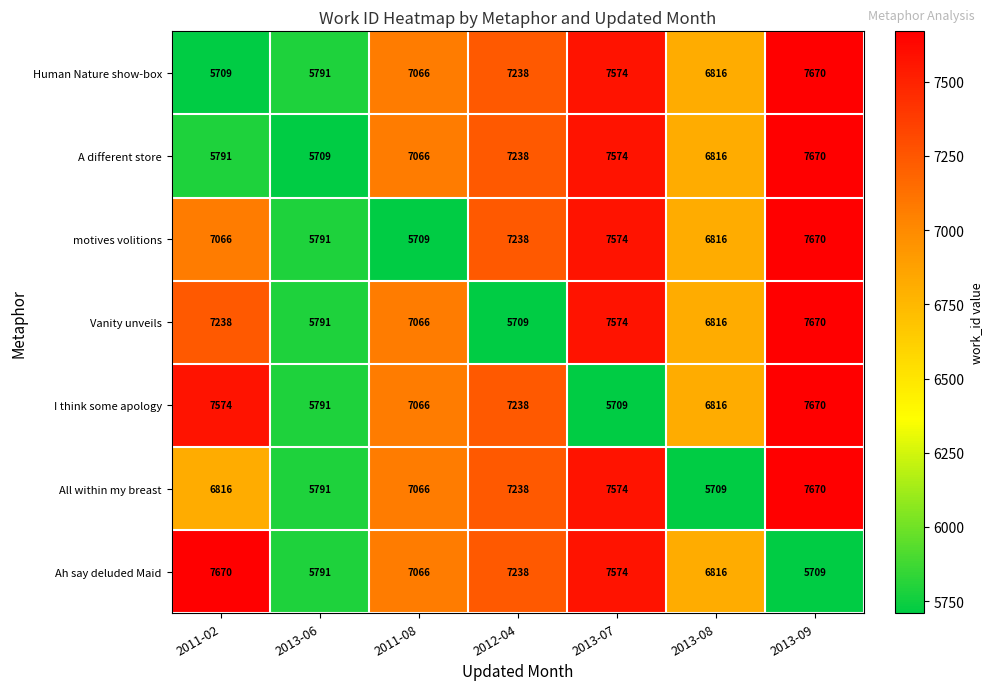

Count the number of categories in the chart.

7